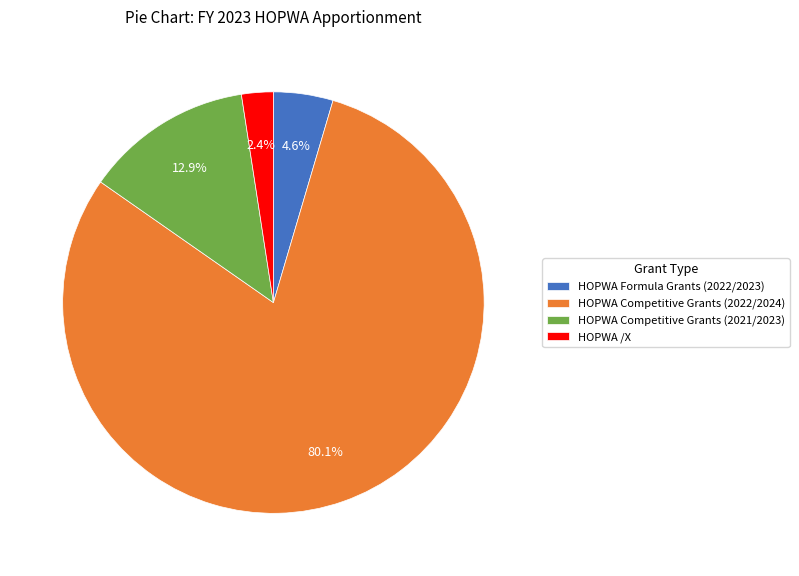

Which category has the biggest portion of the pie?

HOPWA Competitive Grants (2022/2024)